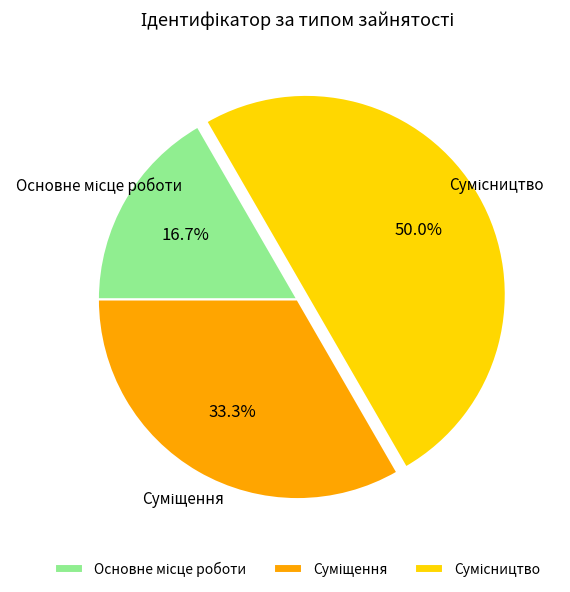

Does any single category account for the majority?

No